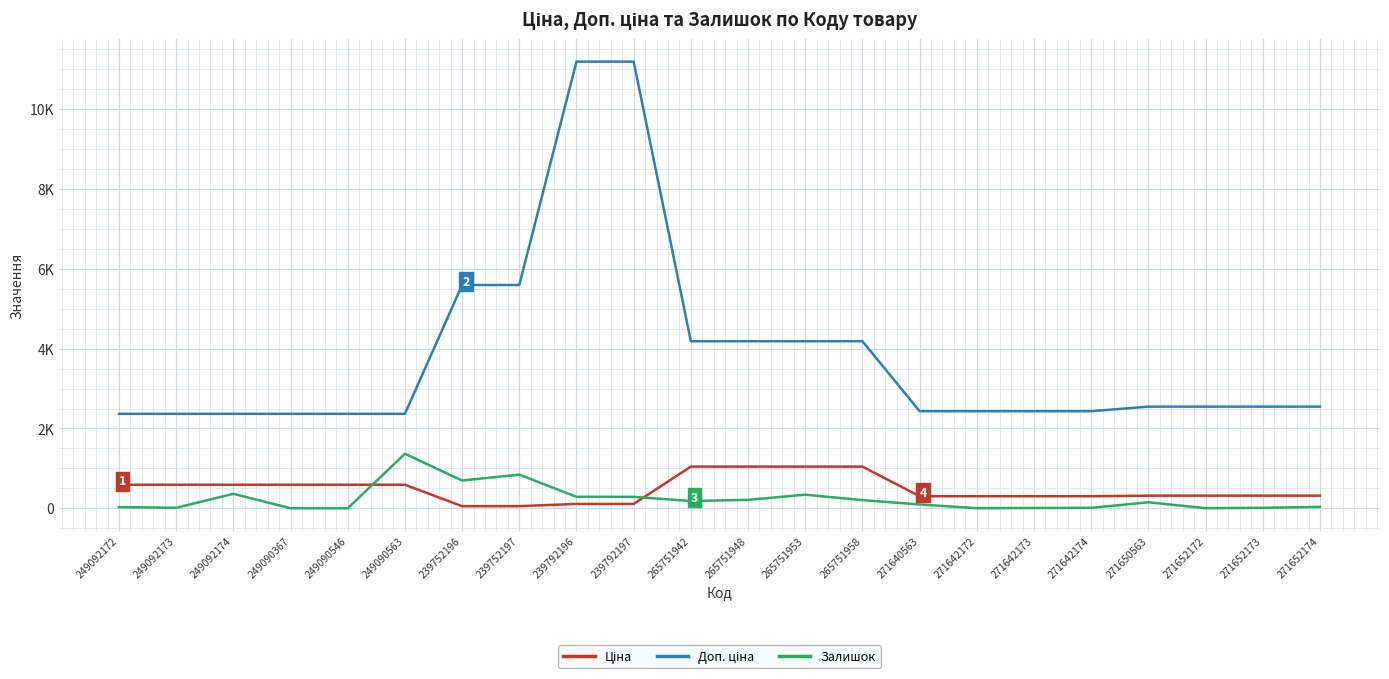

True or false: Доп. ціна and Ціна cross at least once.

False